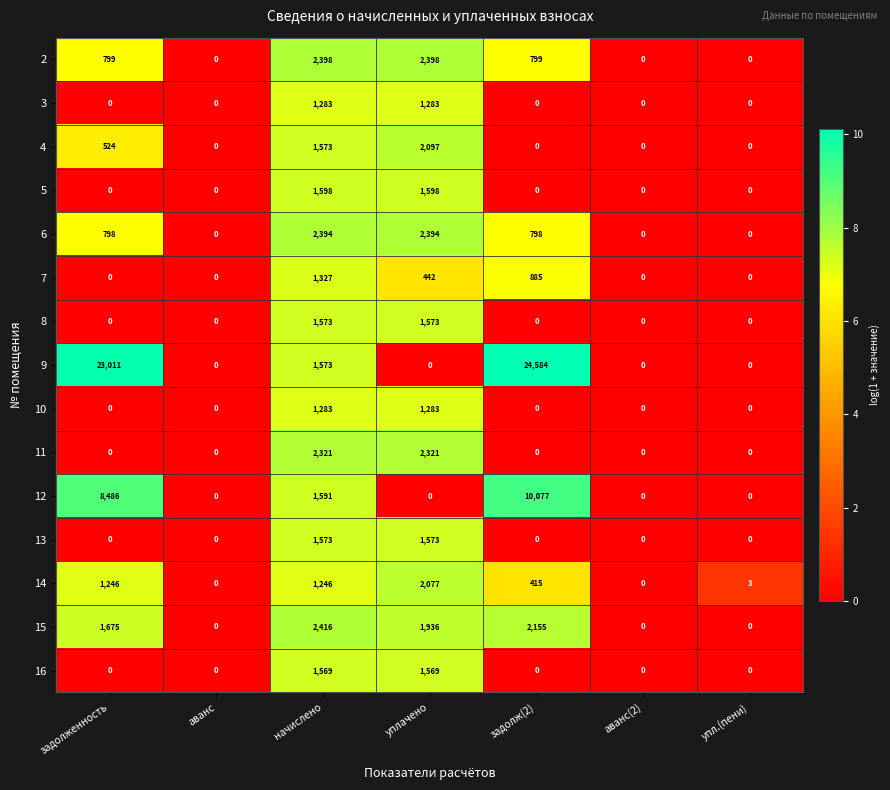

Which series has the largest total across all categories?

9